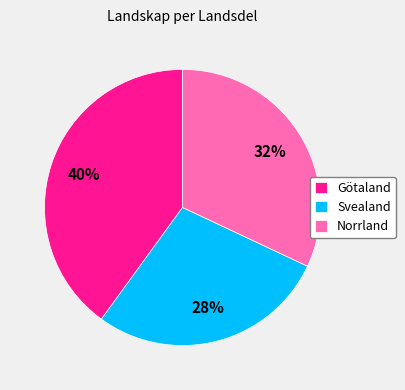

To the nearest percent, what portion does Norrland represent?

32%